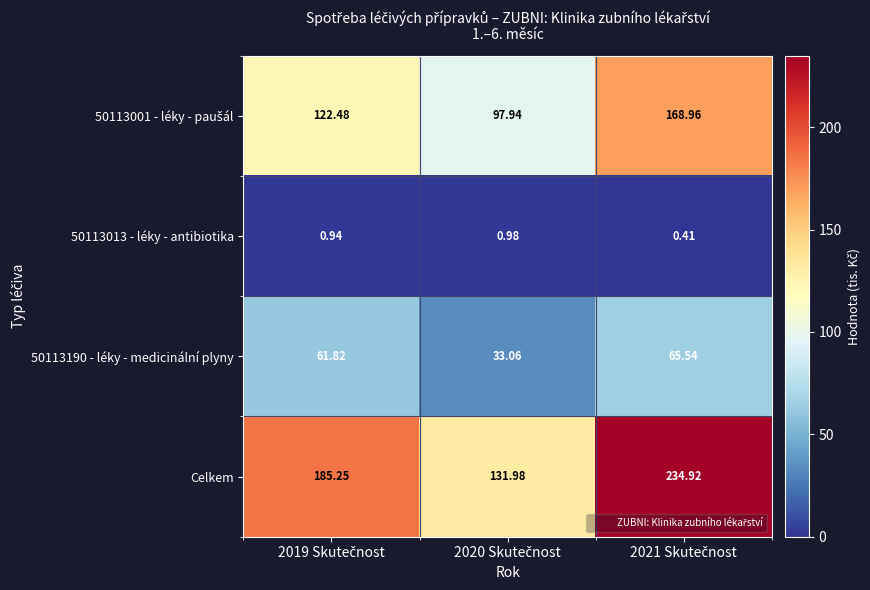

Which series has the largest range (max minus min)?

Celkem